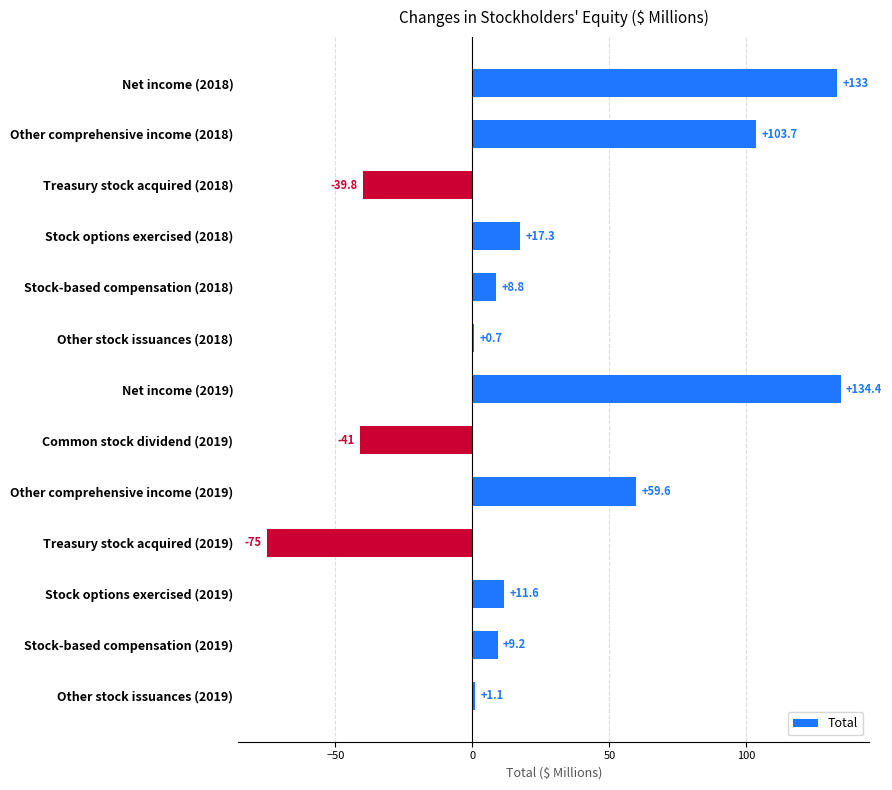

How many data points are less than 9?

6